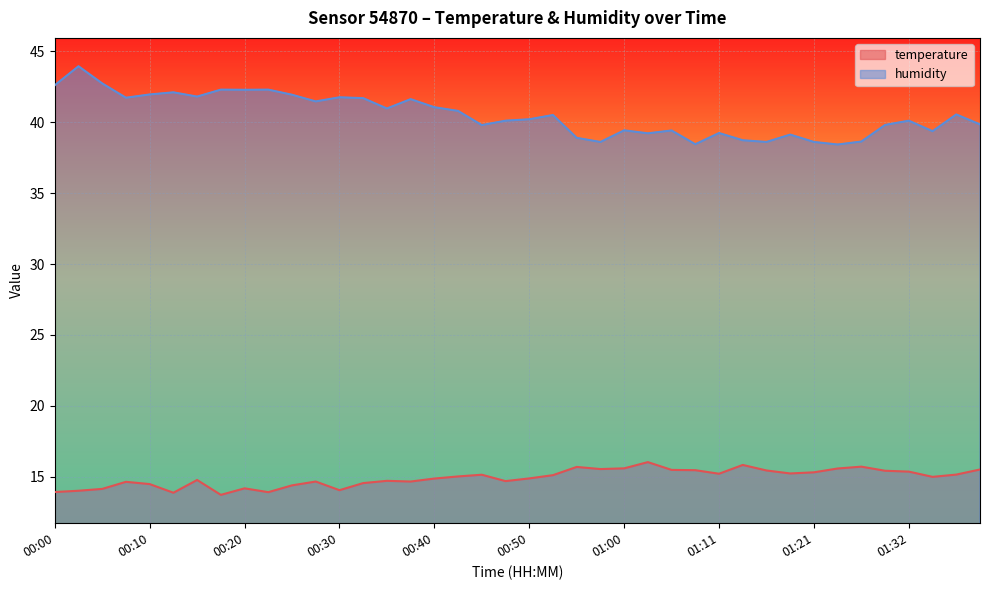

The humidity series shows 19.3 at 00:23. True or false?

False